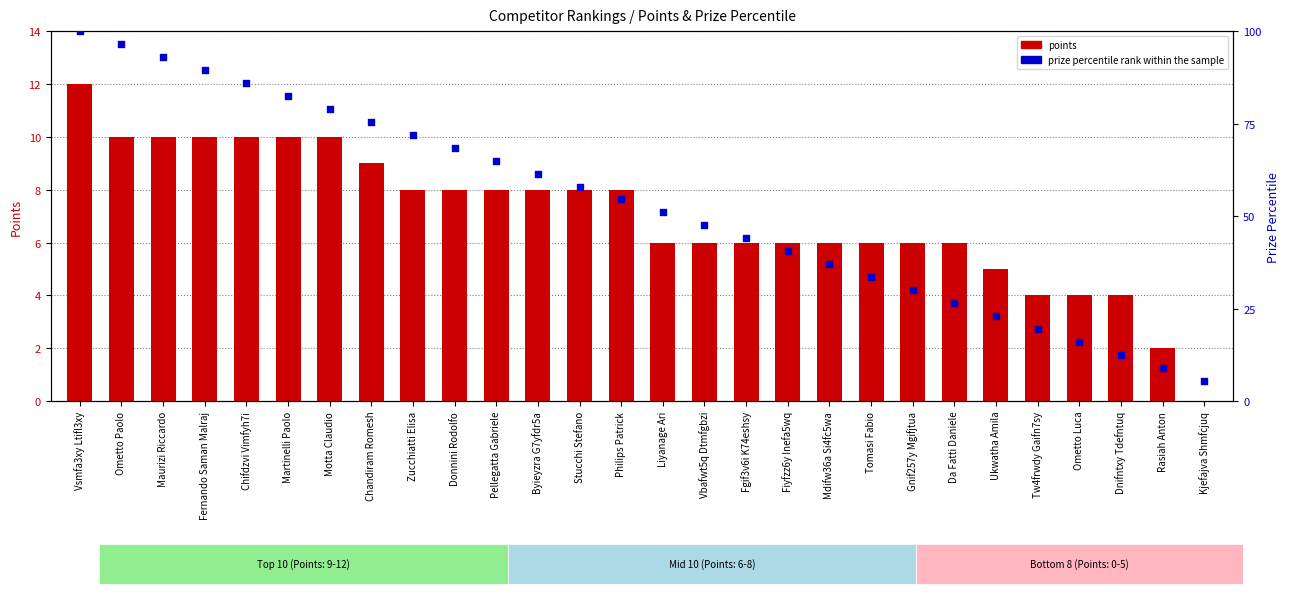

At which category is the sum across all series the highest?

Vsmfa3xy Ltifl3xy